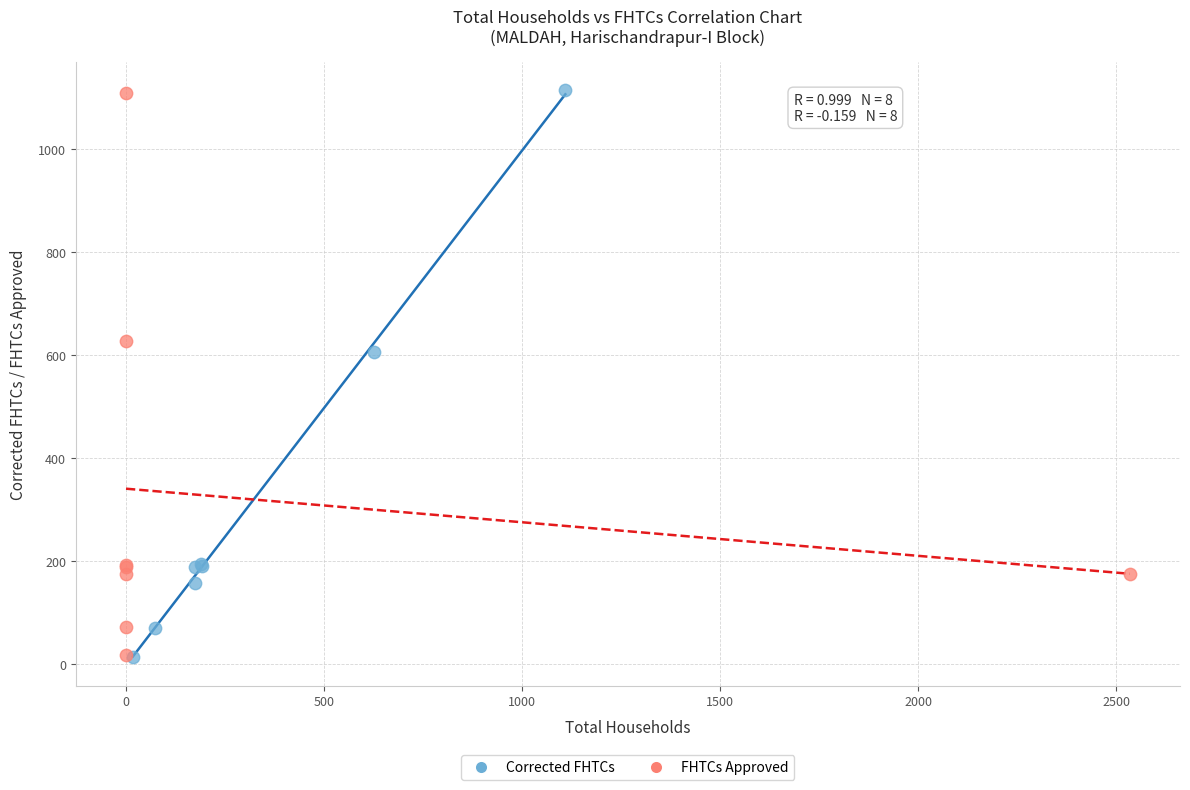

What are all the series names shown in the legend?

Corrected FHTCs, FHTCs Approved